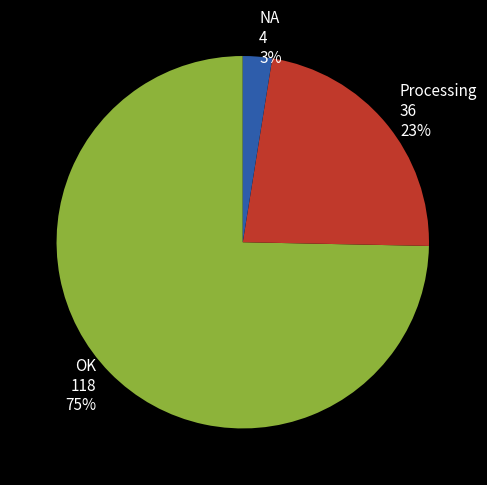

Does any single category account for the majority?

Yes